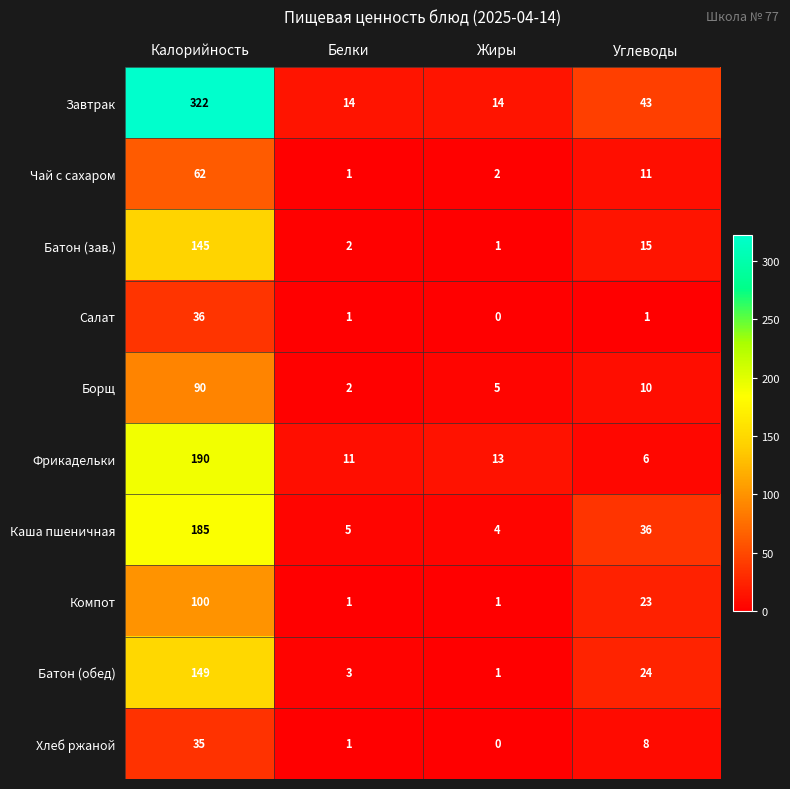

The value of Салат at Калорийность is 36. True or false?

True